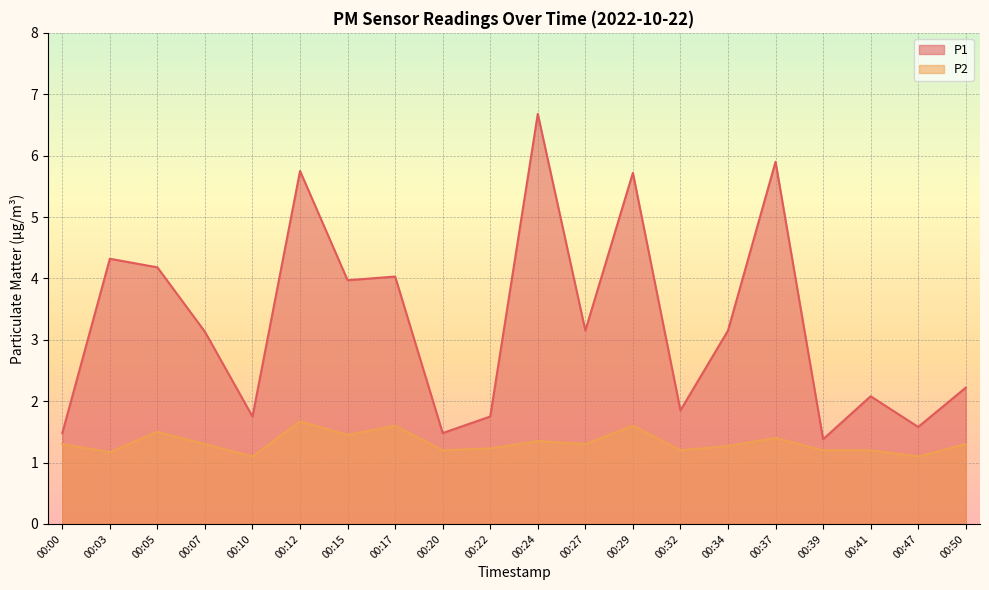

What is the difference between the P1 values at 00:03 and 00:15?

0.4